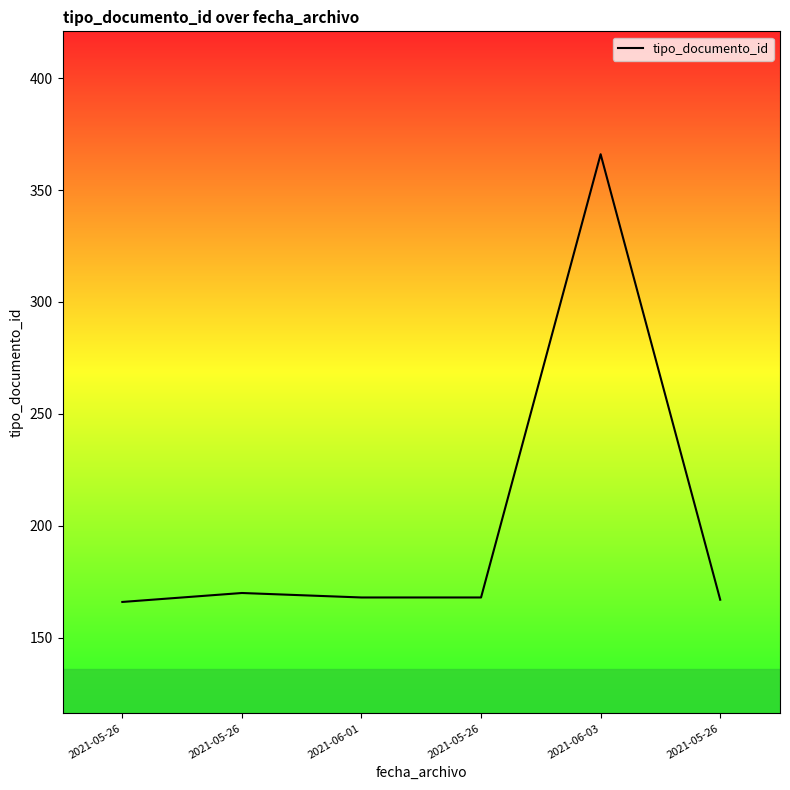

Does the chart display data point markers on the line(s)?

No